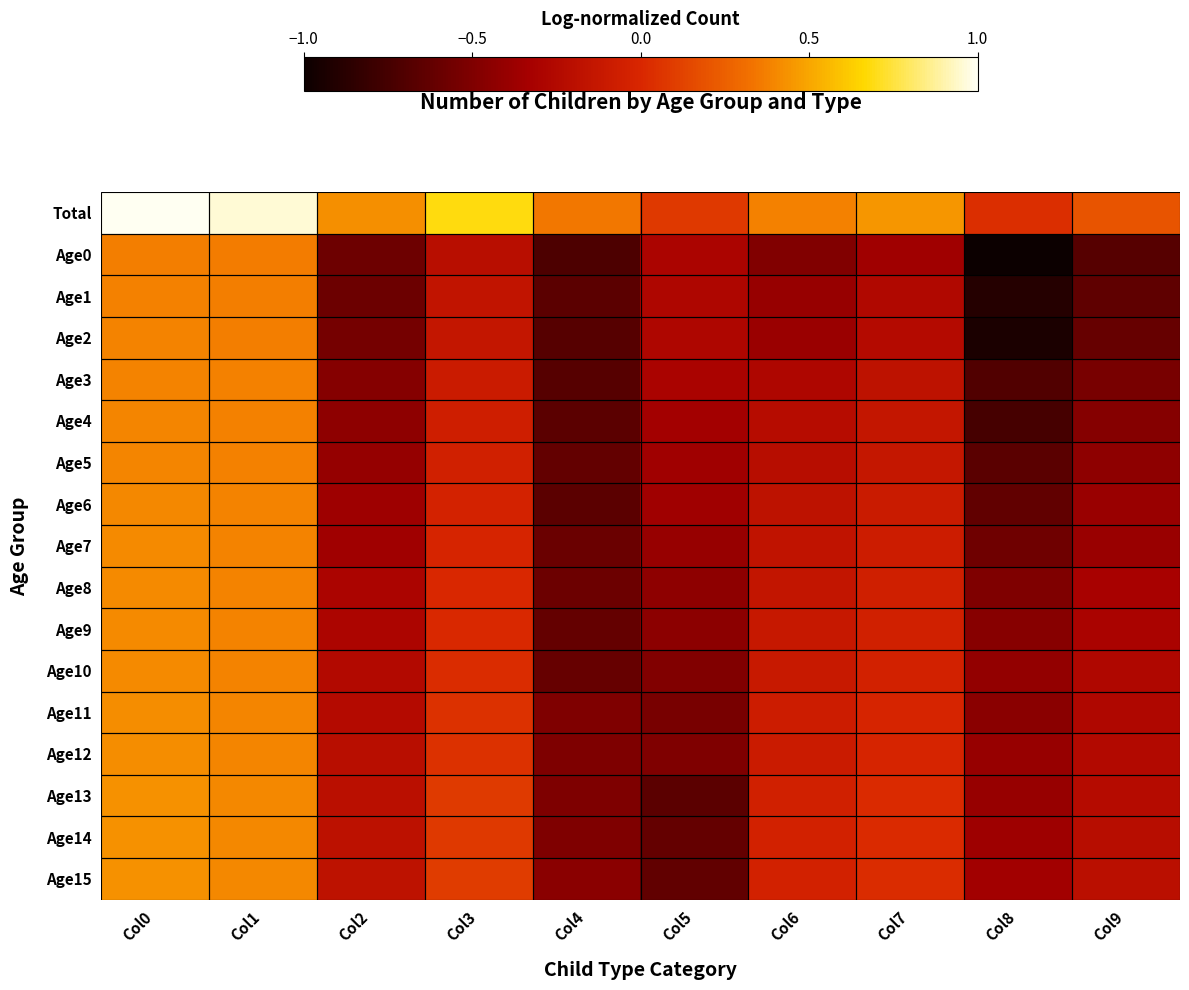

Which series has the largest total across all categories?

Total